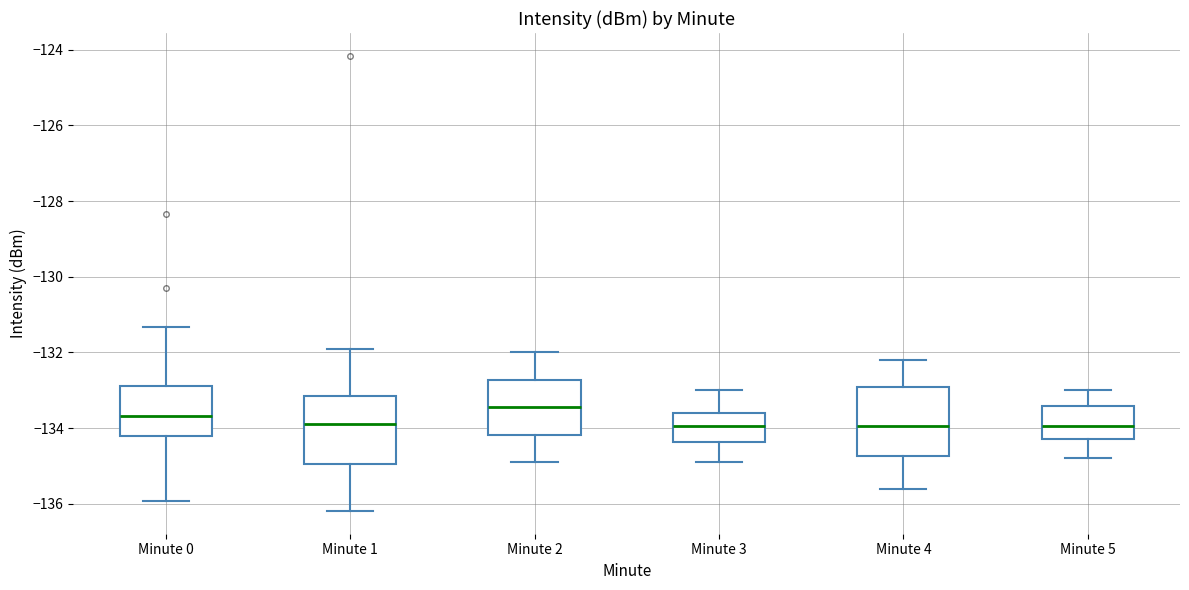

Reading left to right, read every box against the y-axis: the position of its median line, the range the box covers, and the ends of its whiskers. The values are not printed on the chart, so give them approximately, as read against the axis.

Minute 0: median -133.6, box -134.2 to -132.8, whiskers -136.0 to -131.4
Minute 1: median -133.8, box -135.0 to -133.2, whiskers -136.2 to -132.0
Minute 2: median -133.4, box -134.2 to -132.8, whiskers -134.8 to -132.0
Minute 3: median -134.0, box -134.4 to -133.6, whiskers -134.8 to -133.0
Minute 4: median -134.0, box -134.8 to -133.0, whiskers -135.6 to -132.2
Minute 5: median -134.0, box -134.2 to -133.4, whiskers -134.8 to -133.0